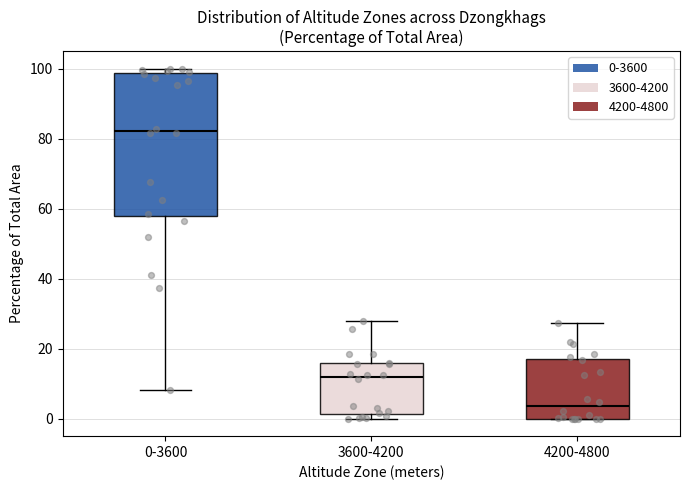

Which box is the tallest, from its lower edge to its upper edge?

0-3600